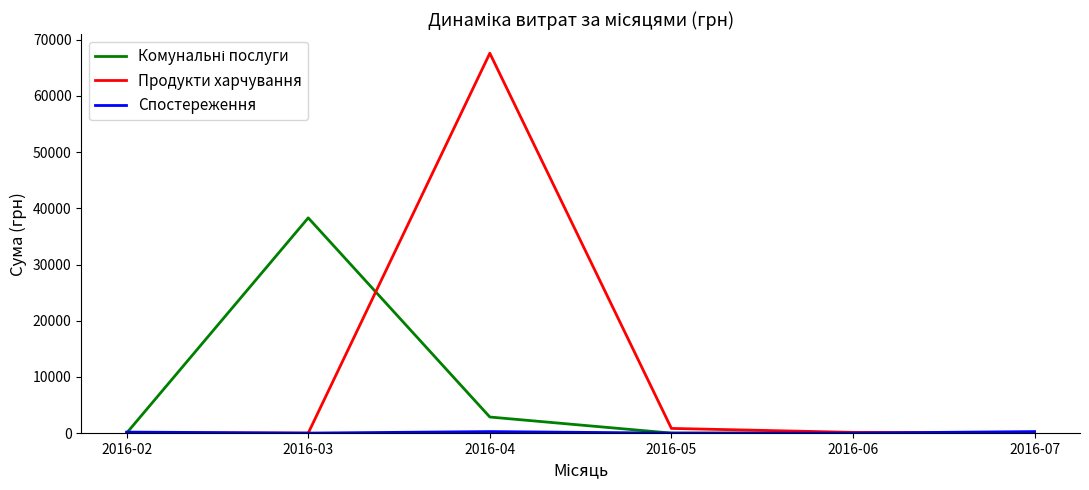

Which series has the widest spread of values?

Продукти харчування